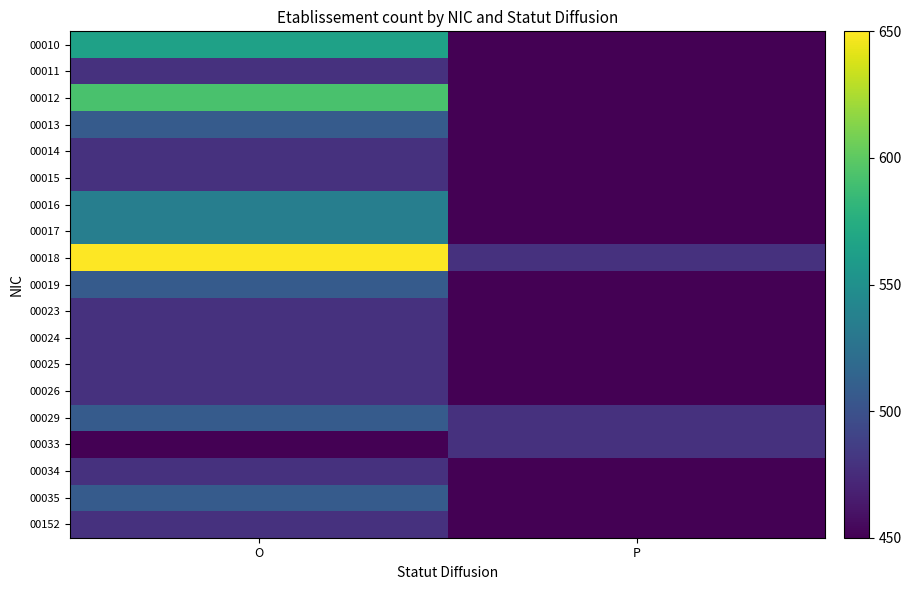

What is the greatest value displayed?

650.0